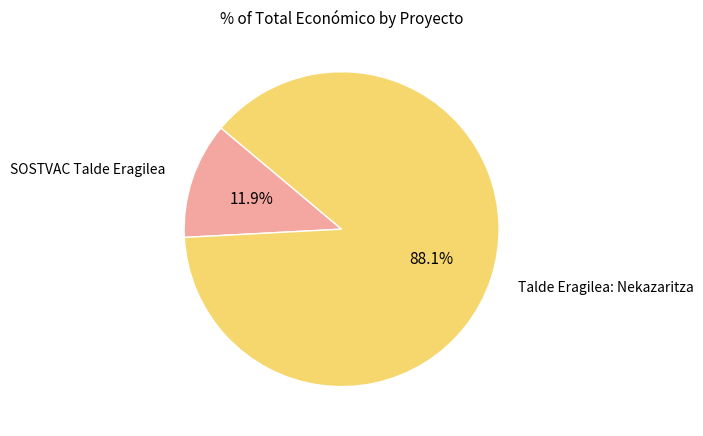

How many slices are in this pie chart?

2